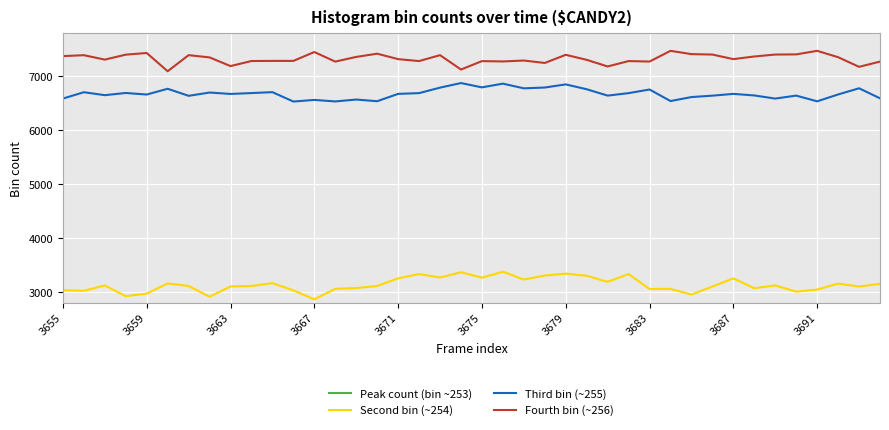

At how many categories does at least one series exceed 7069?

40